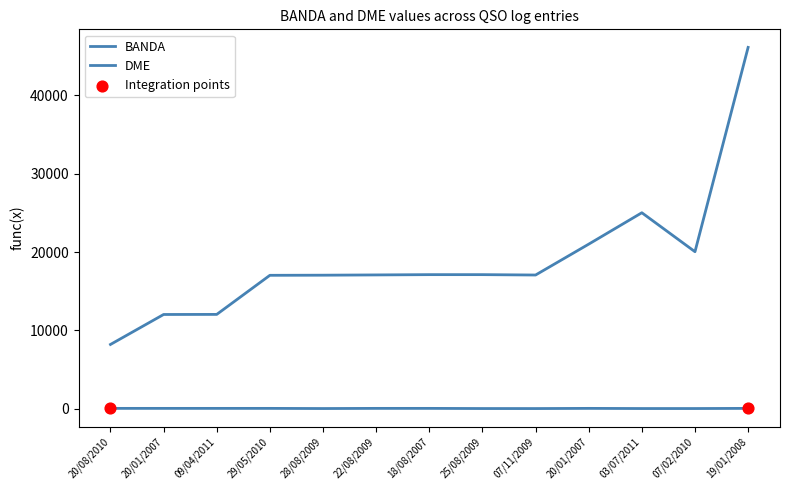

Which series has the largest total across all categories?

DME